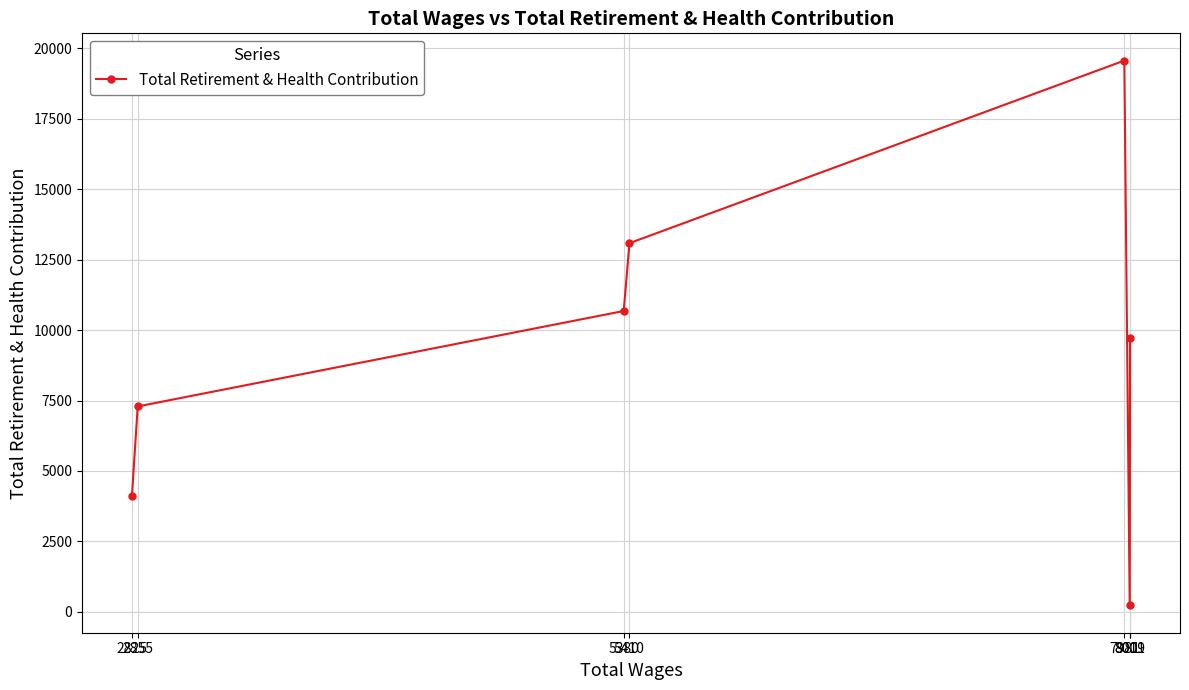

What is the sum of all values?

64707